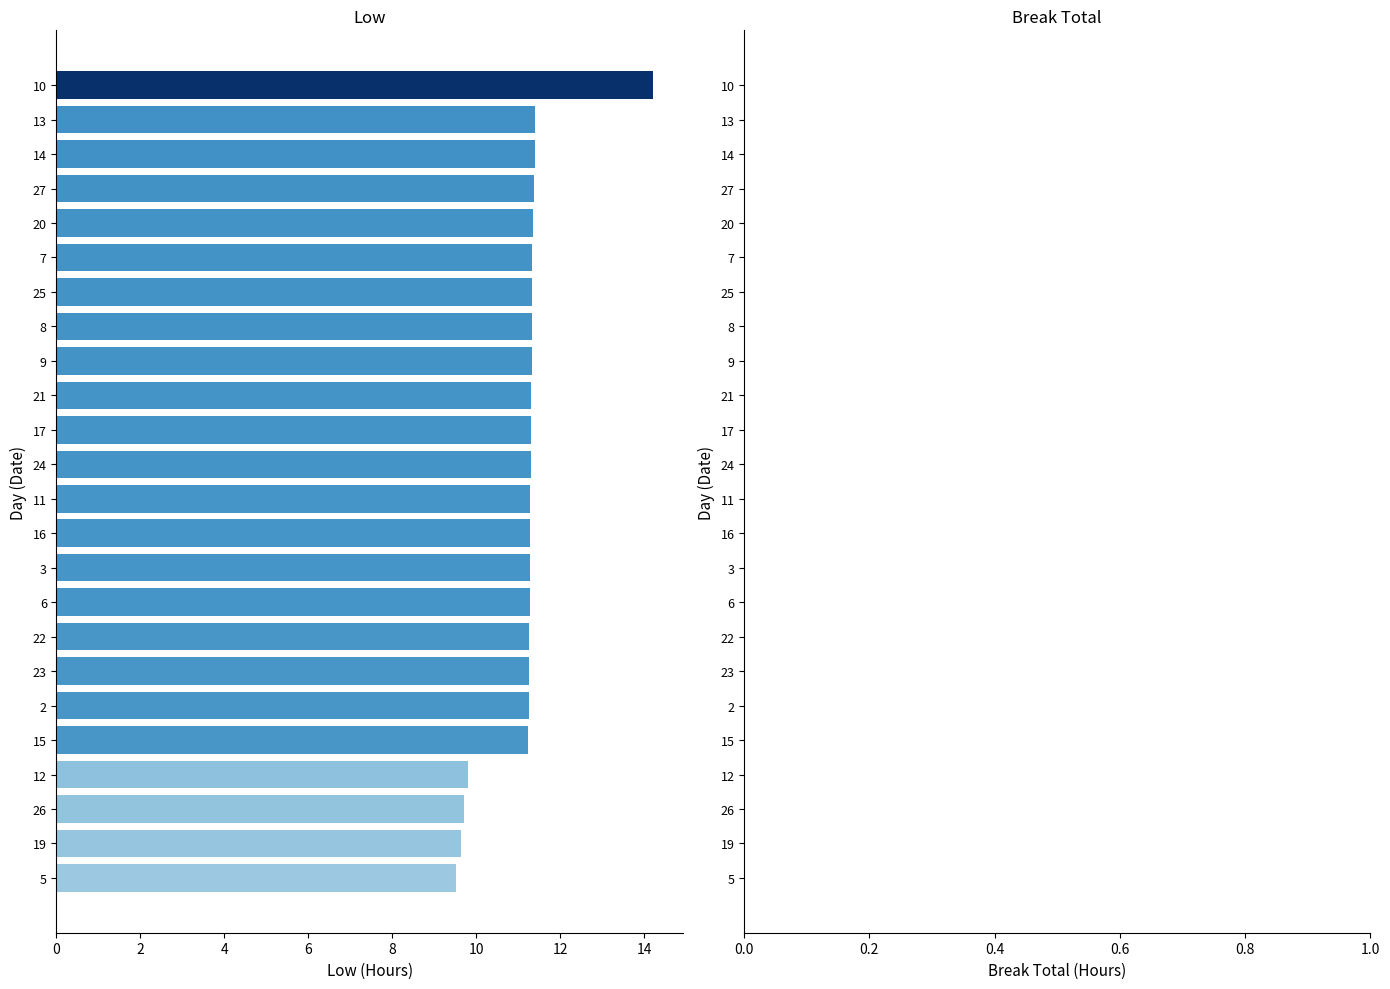

How many data points does each series have?

24